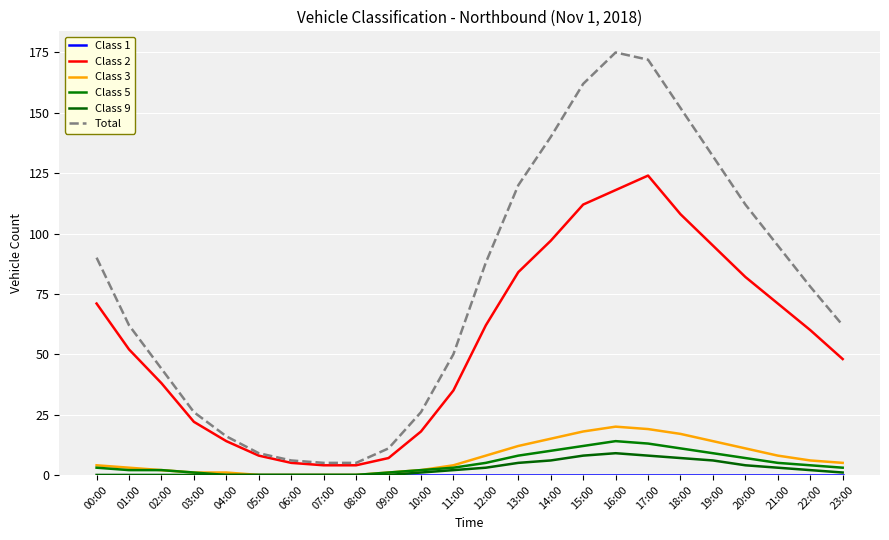

Does the chart have visible grid lines?

Yes